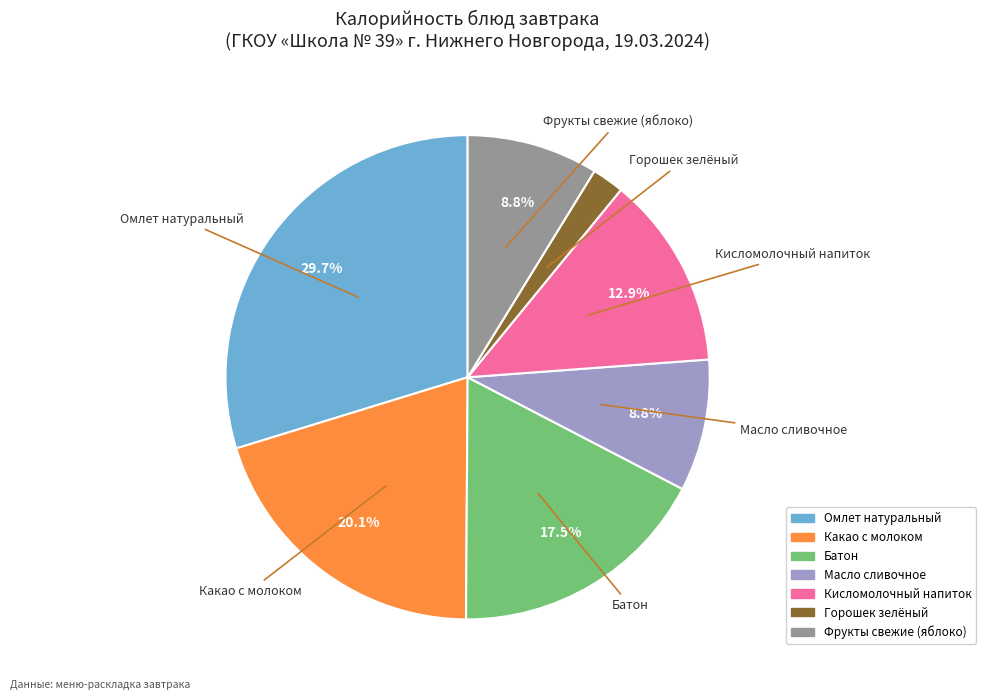

Count the number of slices in the pie.

7